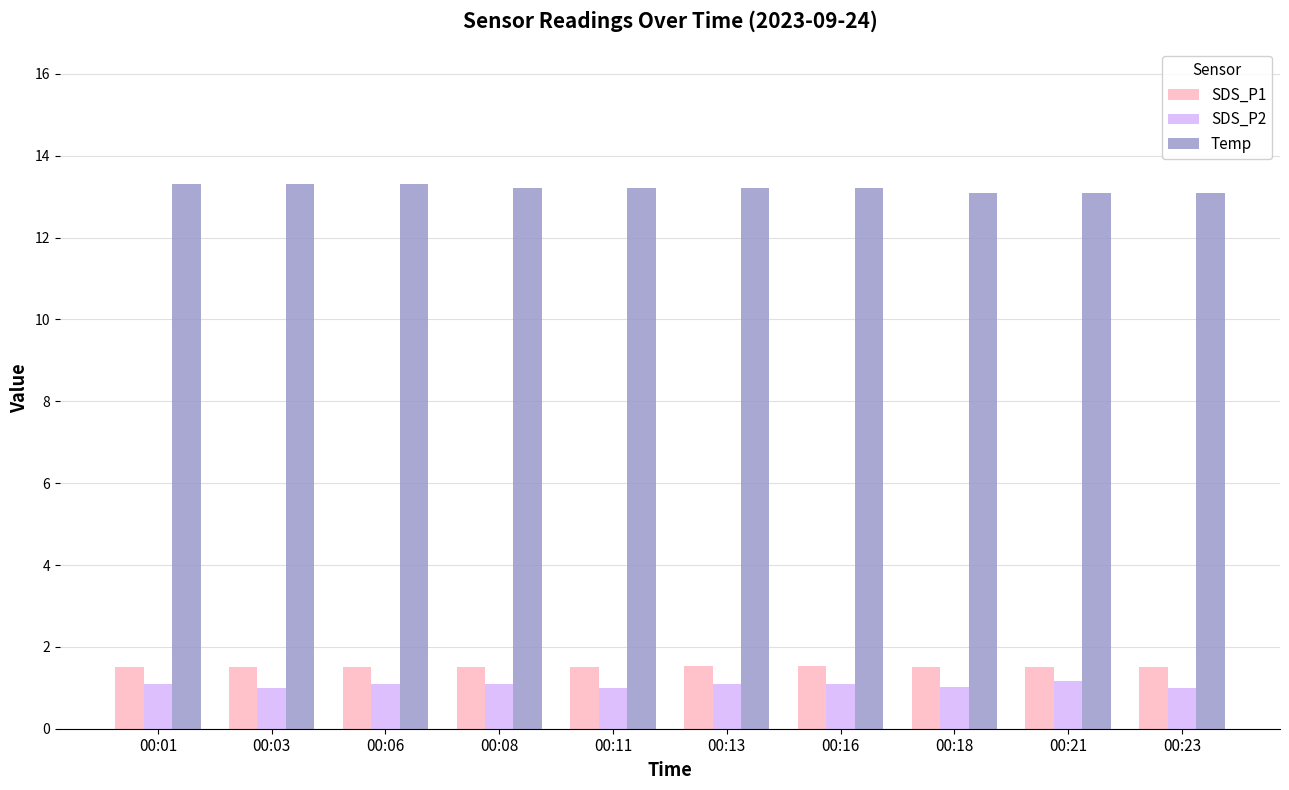

How many groups of bars are there?

10